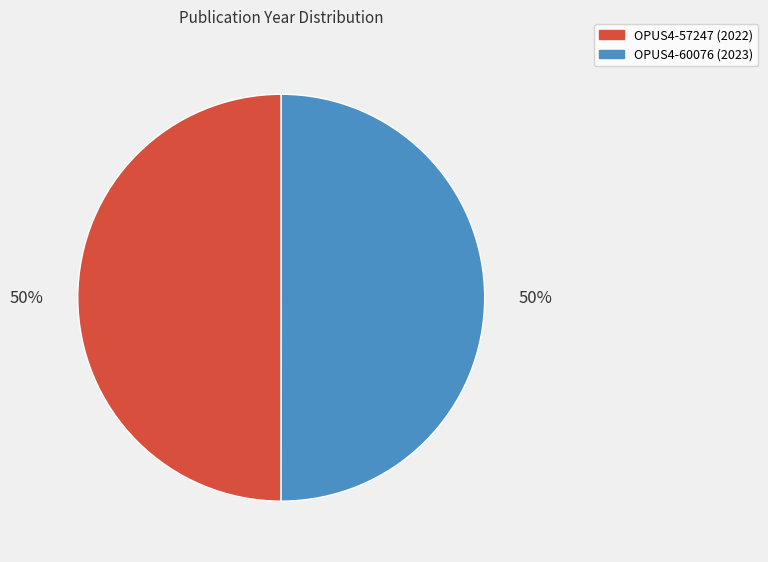

Do OPUS4-57247 and OPUS4-60076 together represent more than half of the pie?

Yes